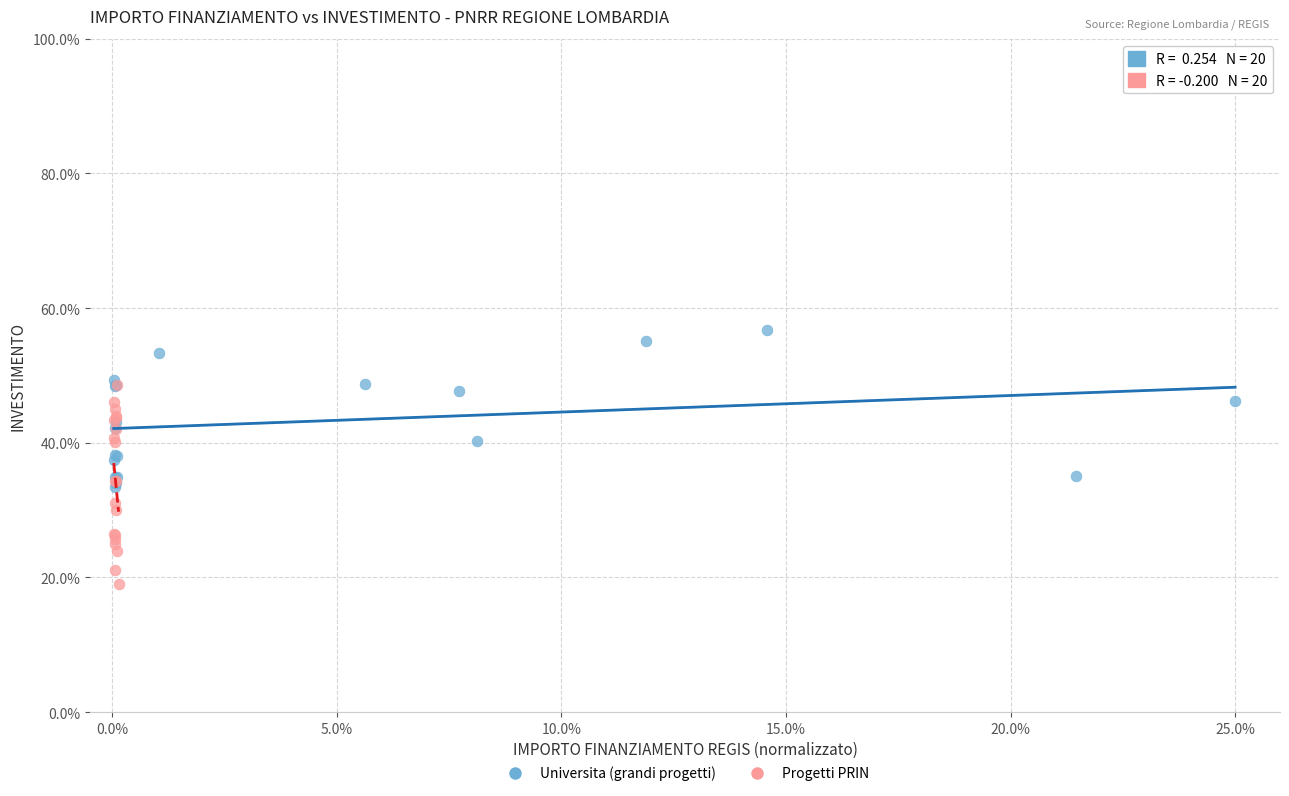

What are all the series names shown in the legend?

Universita (grandi progetti), Progetti PRIN